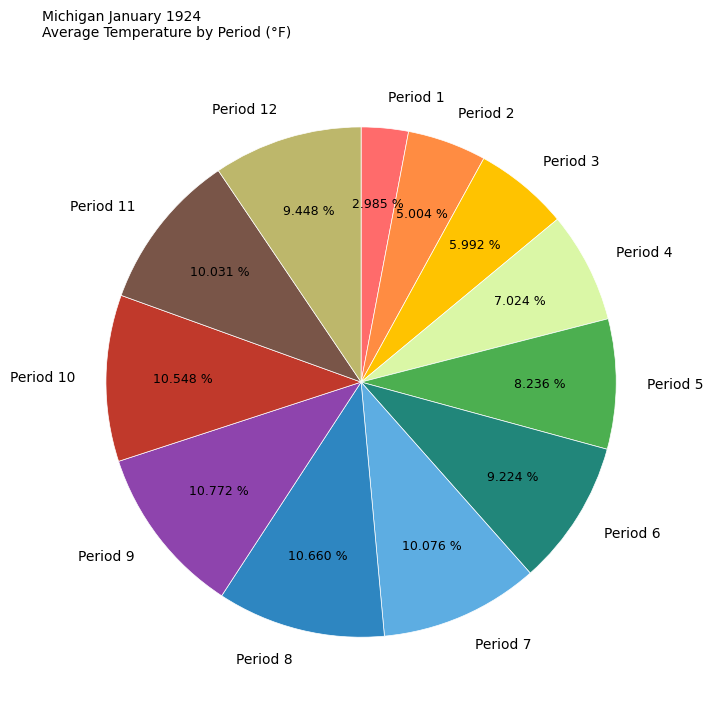

Does Period 2 account for over 50% of the chart?

No